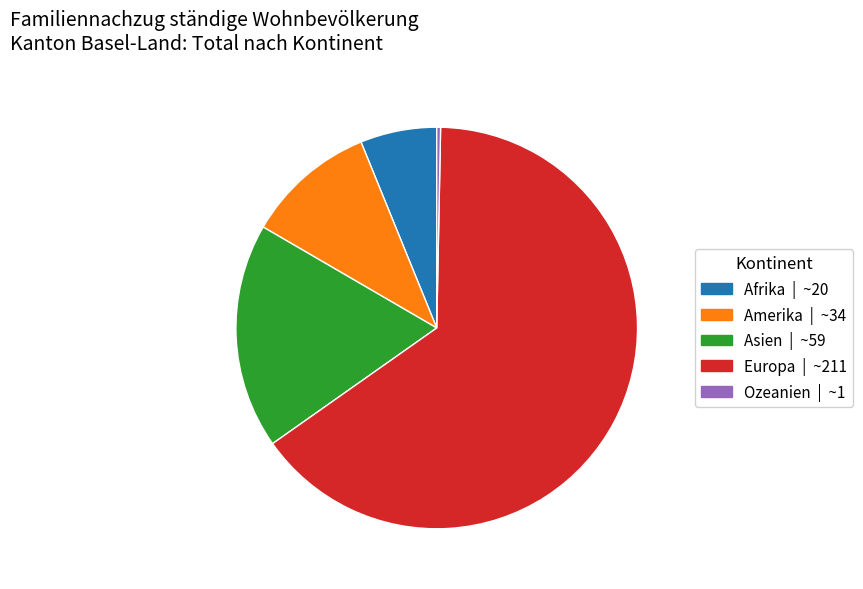

Rank the categories by value from highest to lowest.

Europa, Asien, Amerika, Afrika, Ozeanien